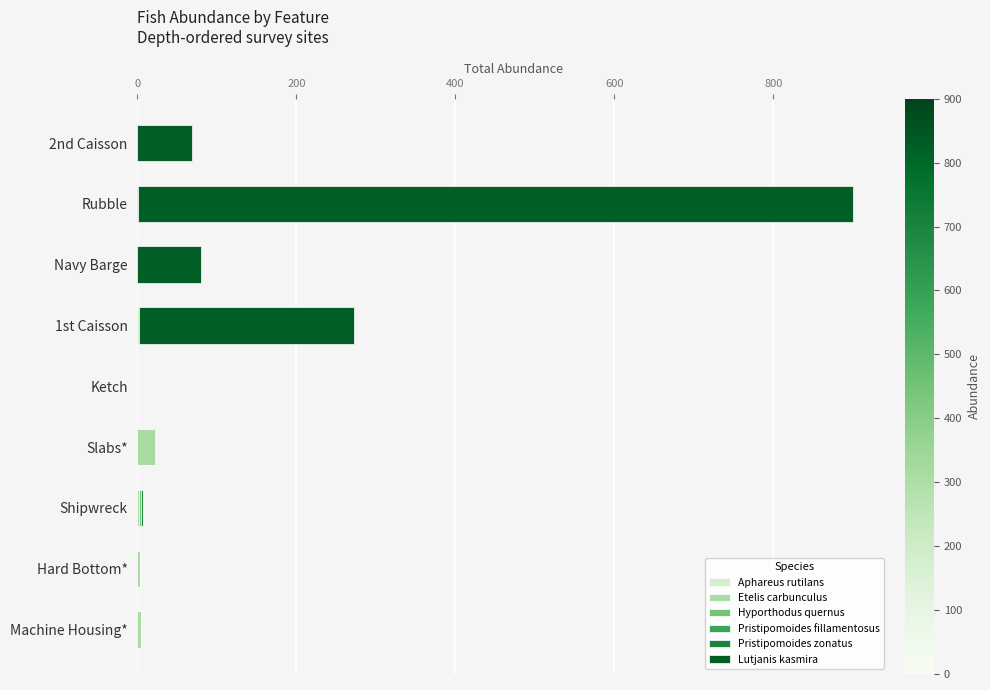

At which category is the sum across all series the highest?

Rubble